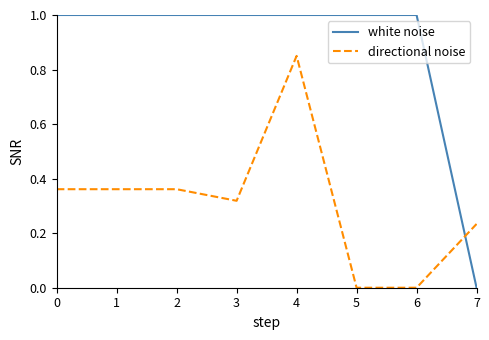

Is it true that white noise equals 1.0 at 3?

True